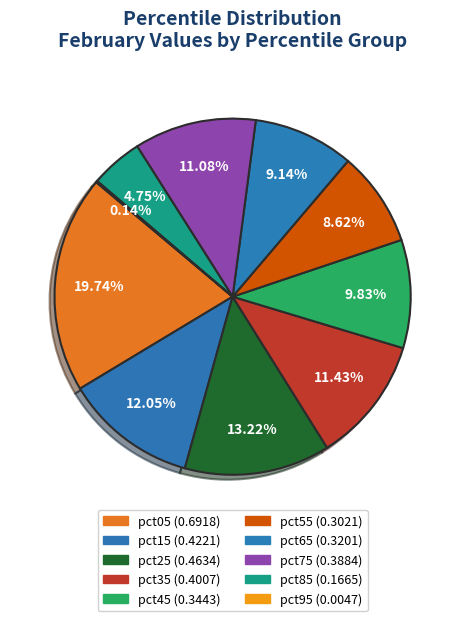

Combined, what portion of the pie is pct05 and pct15?

31.8%